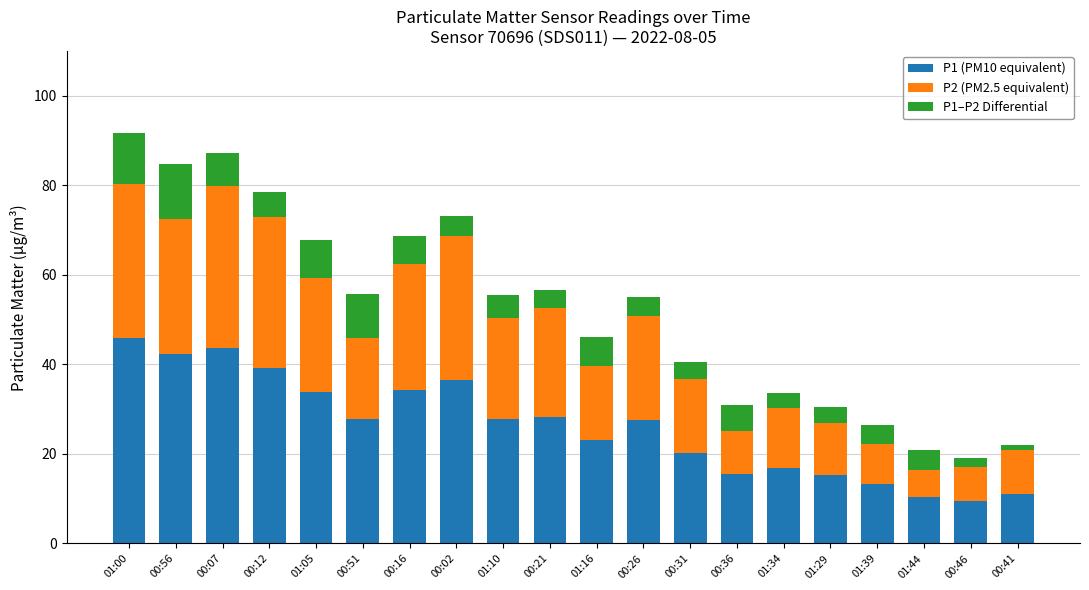

What is the value of the P1 (PM10 equivalent) bar at the 2nd from the left?

42.4